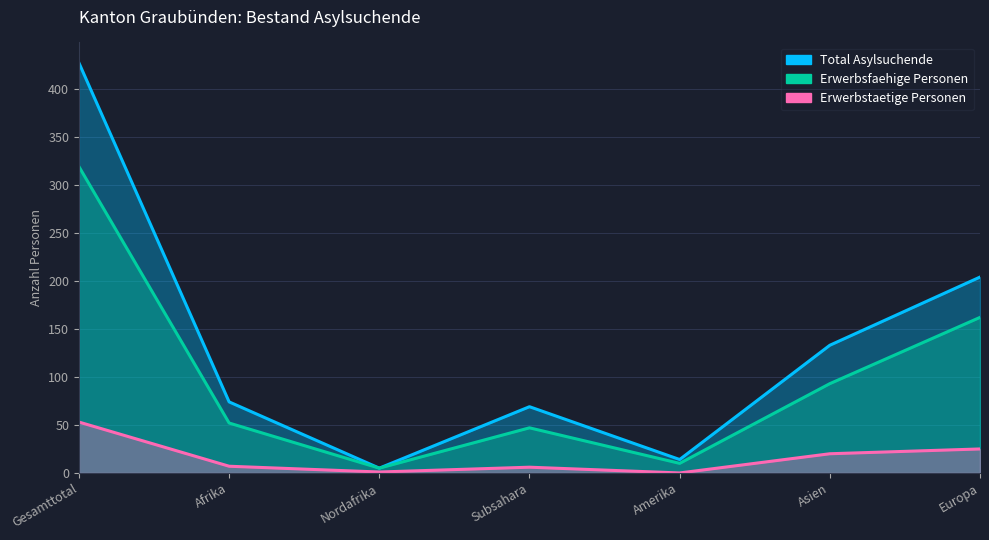

What position from the right is Gesamttotal?

7